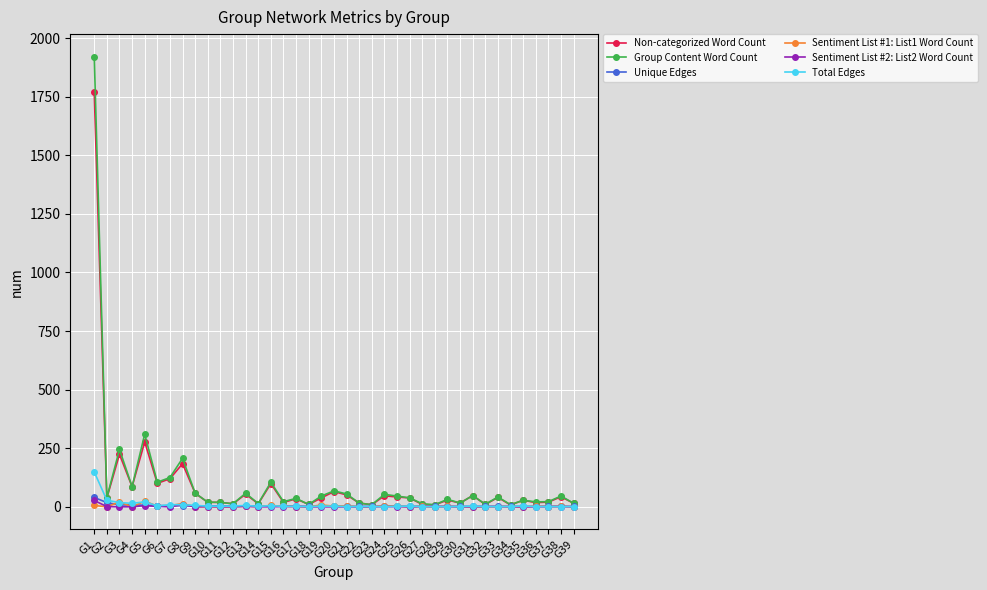

What is the value of the Total Edges point at the 6th from the left?

4